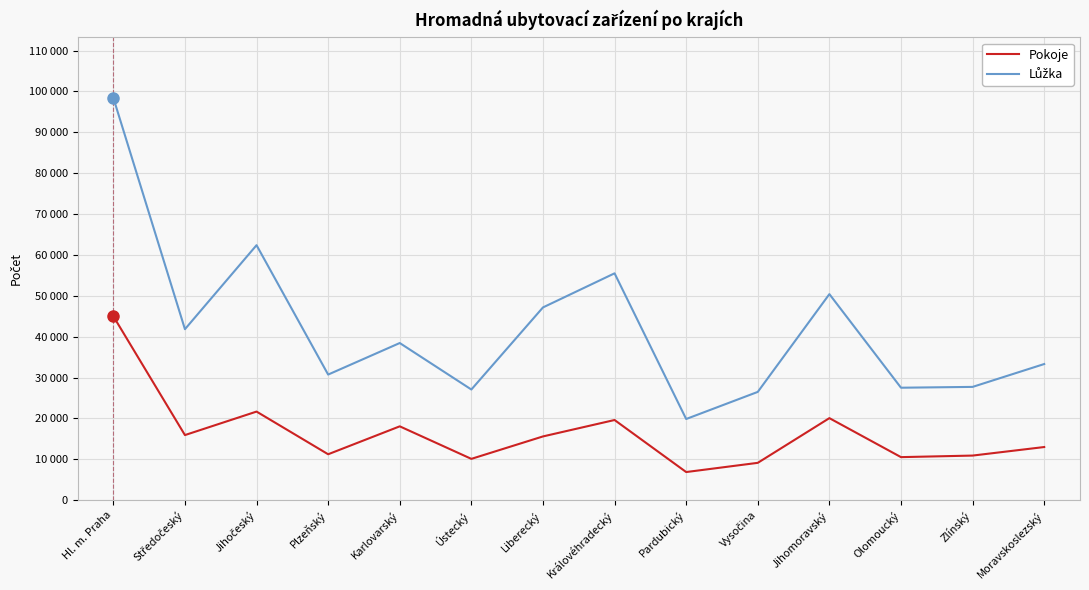

Does the chart have visible grid lines?

Yes